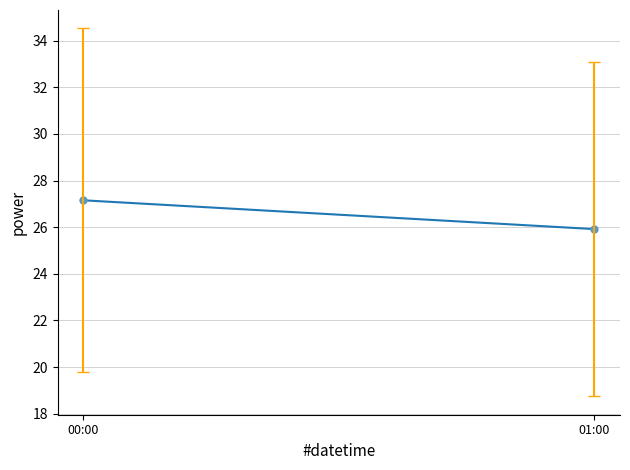

At which label is the value closest to 26?

01:00